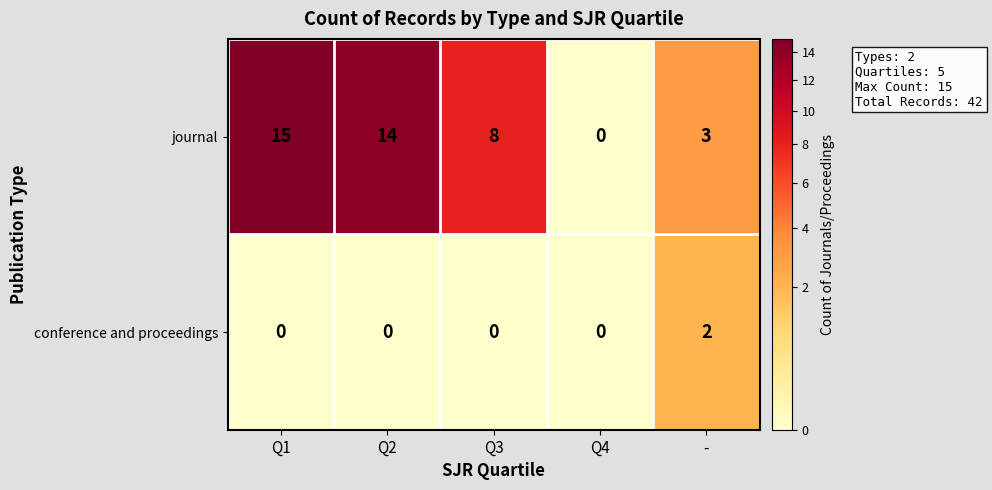

At which label is journal closest to 7?

Q3